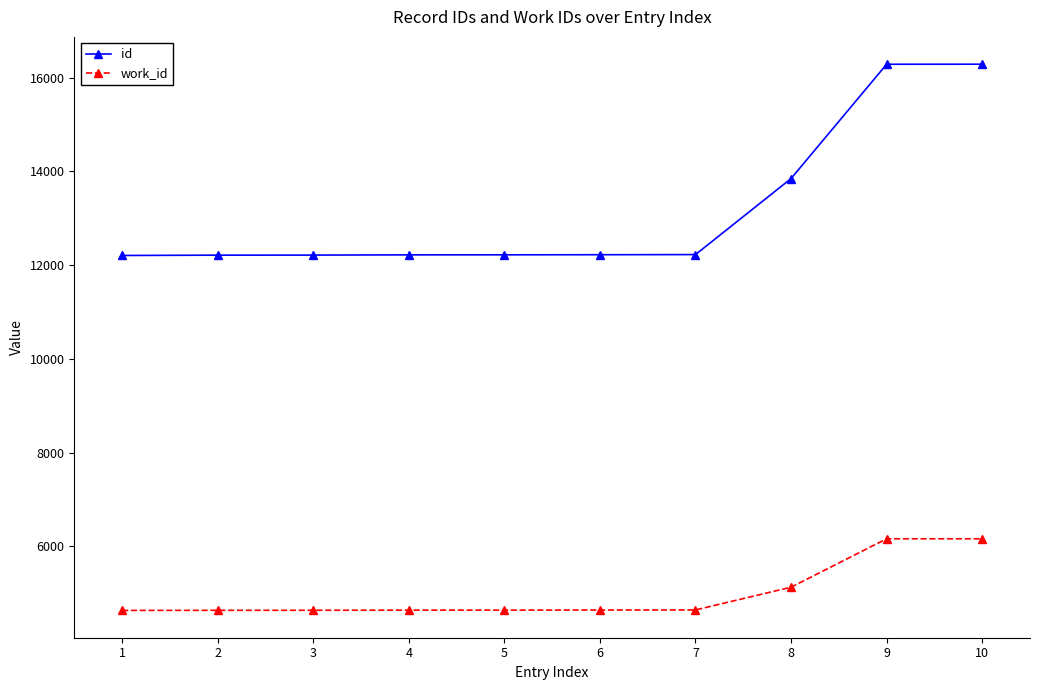

How many categories are shown in the chart?

10